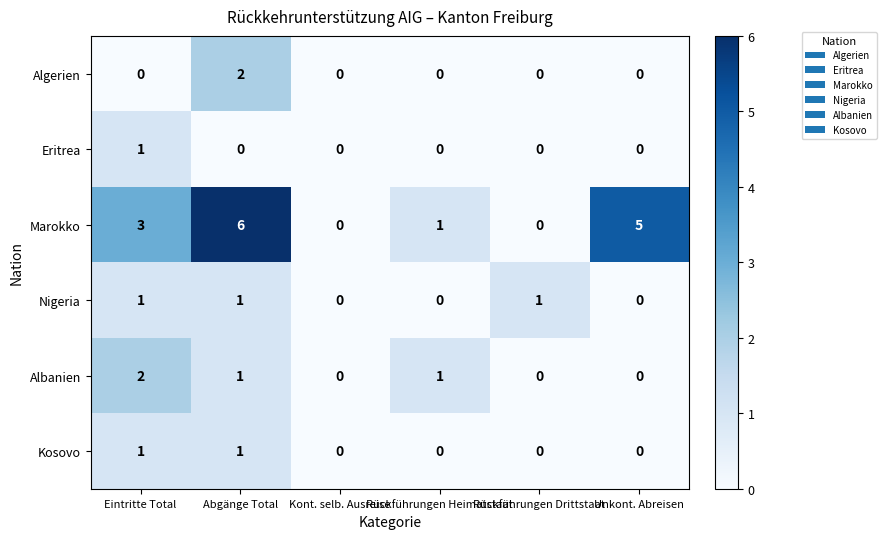

Which series has the widest spread of values?

Marokko